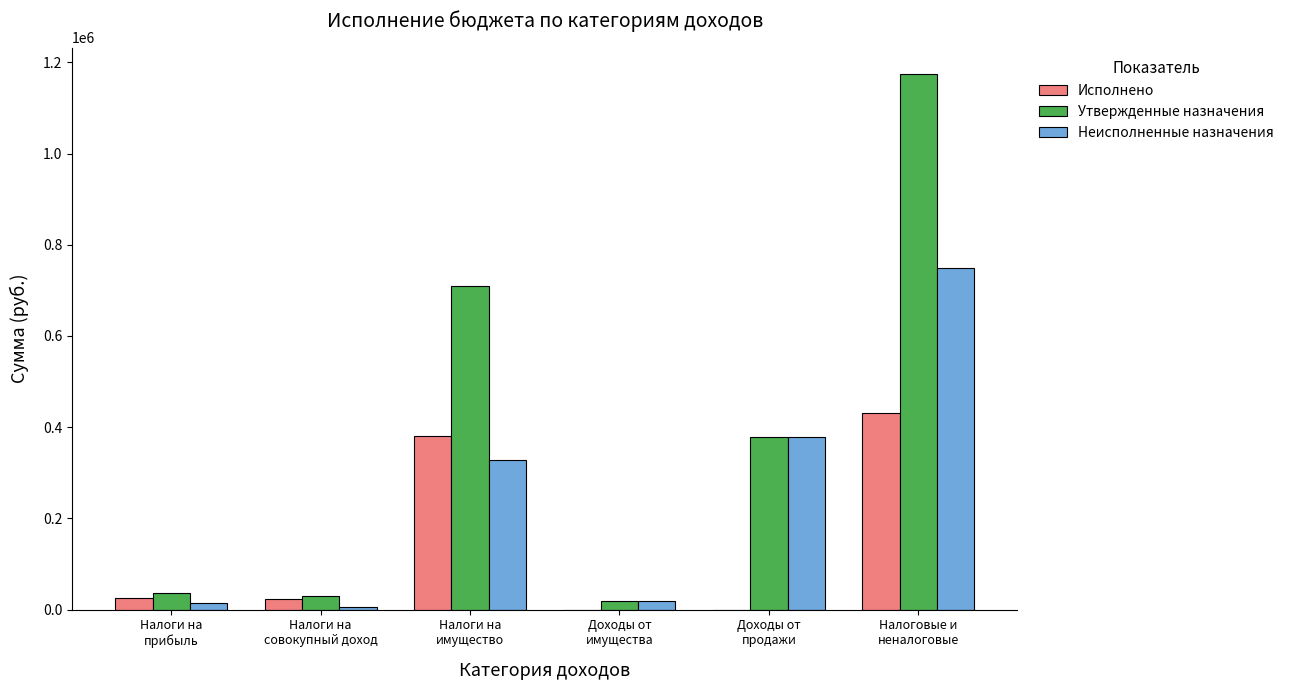

Which series has the largest total across all categories?

Утвержденные назначения